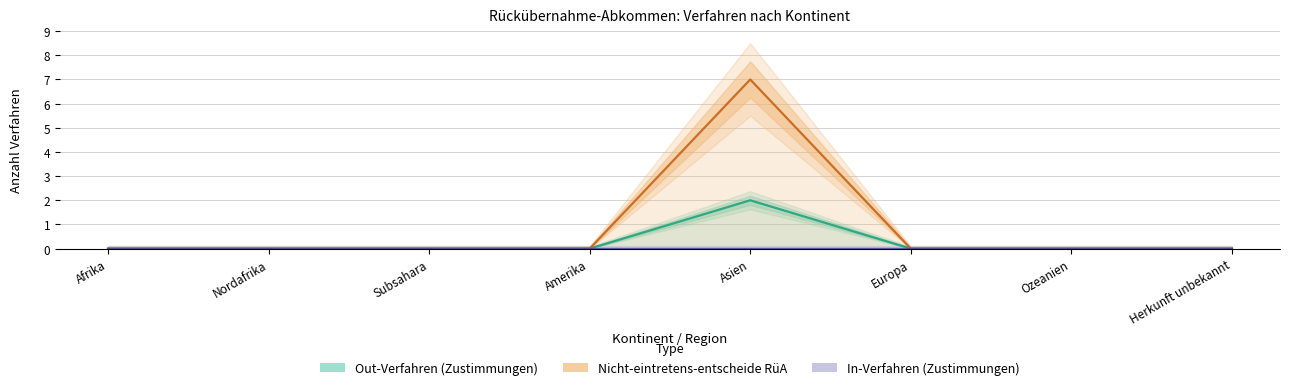

True or false: Nicht-eintretens-entscheide RueA has a value of -3 at Ozeanien.

False